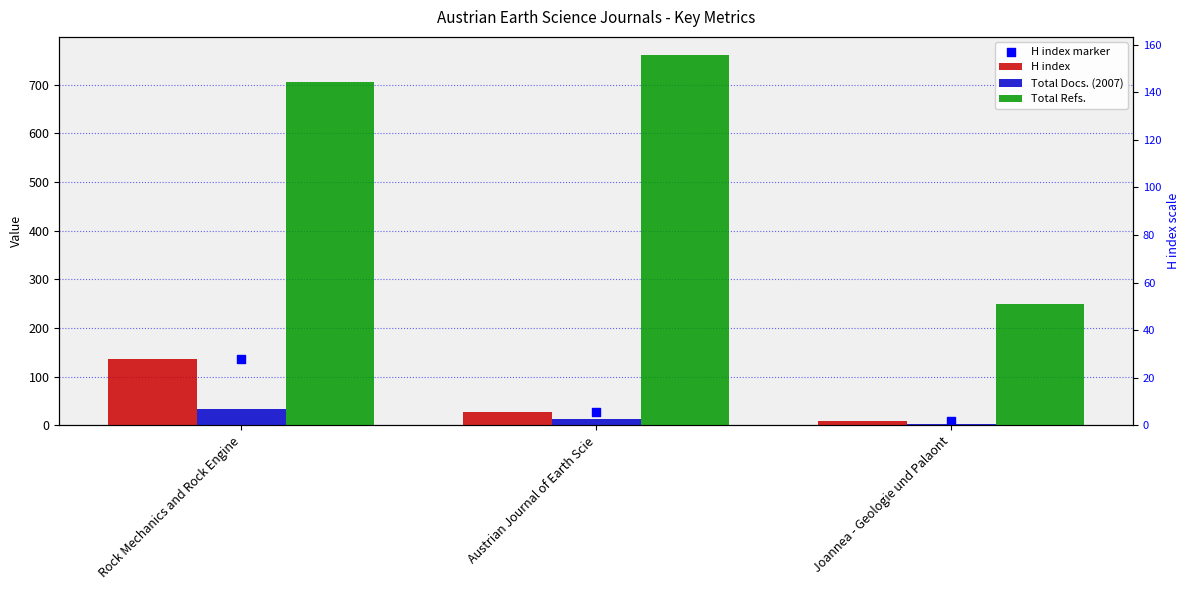

At which category is the sum across all series the highest?

Rock Mechanics and Rock Engine